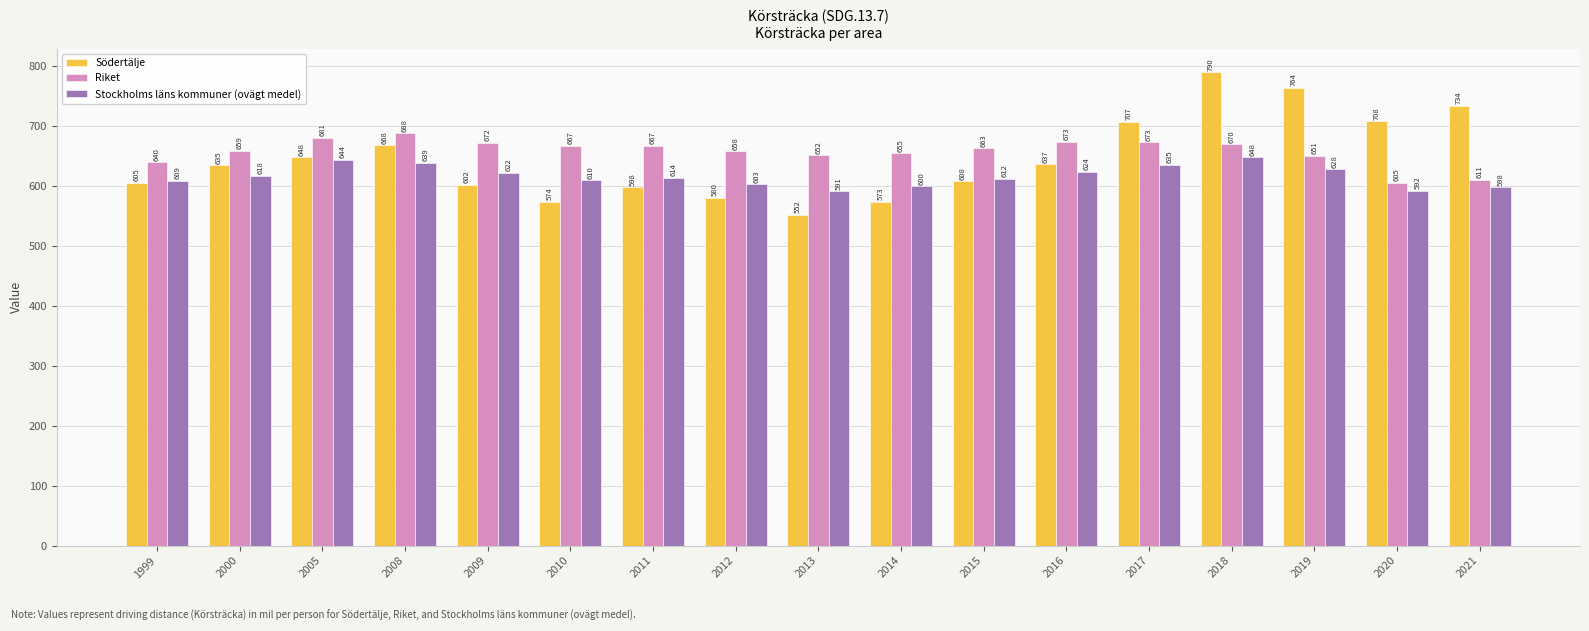

Count the number of categories in the chart.

17